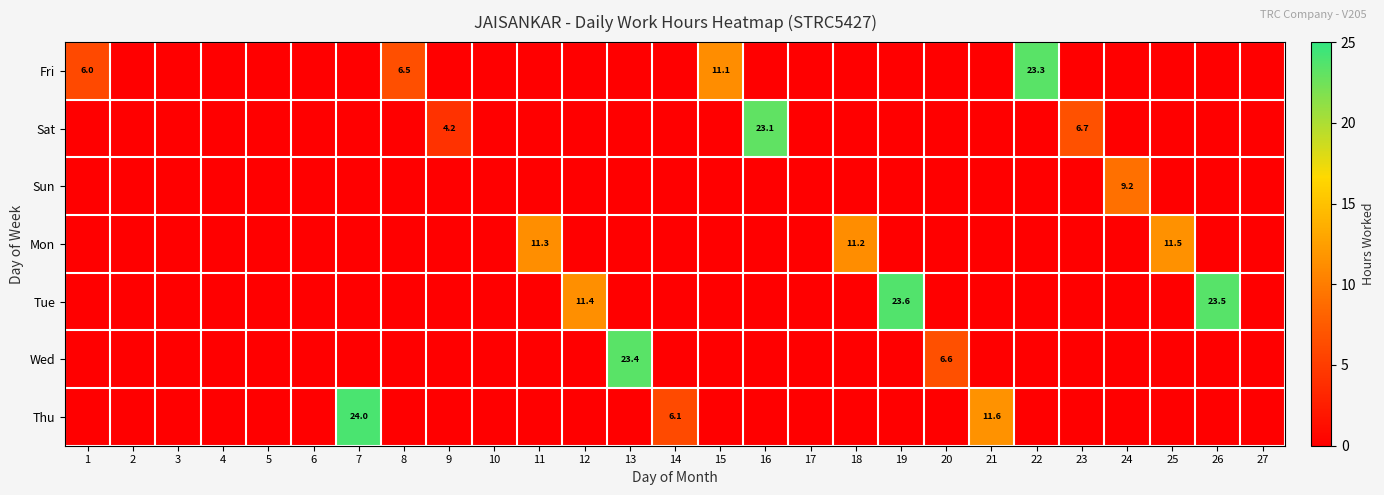

True or false: Fri has a value of 23.3 at 22.

True